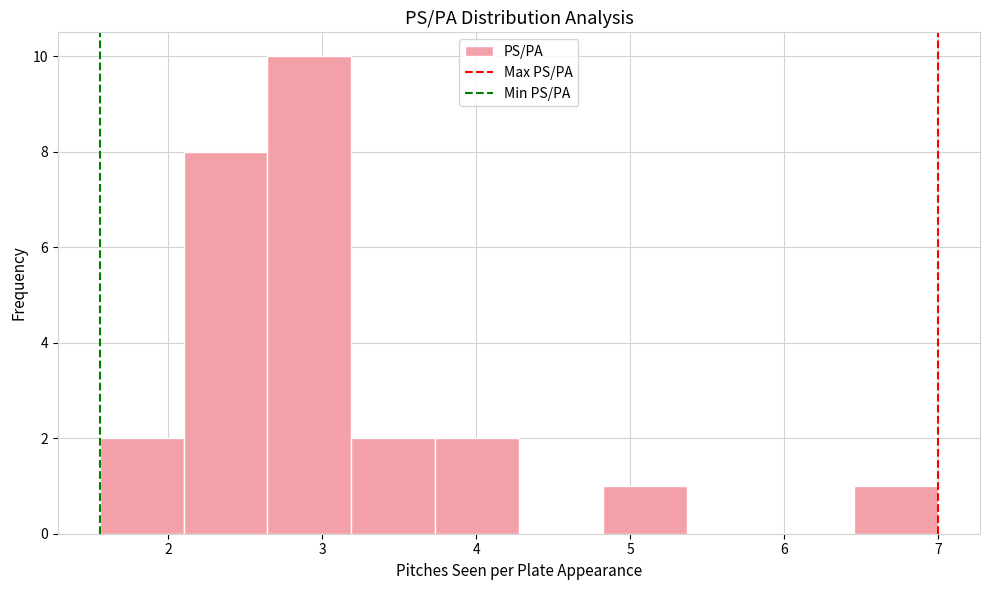

Reading left to right, list every bar in this chart as the range it spans on the x-axis followed by its height. Neither the bar edges nor the heights are printed on the chart, so give them approximately, as read against the axes.

1.6 to 2.1: 2
2.1 to 2.6: 8
2.6 to 3.2: 10
3.2 to 3.7: 2
3.7 to 4.3: 2
4.3 to 4.8: 0
4.8 to 5.4: 1
5.4 to 5.9: 0
5.9 to 6.5: 0
6.5 to 7.0: 1